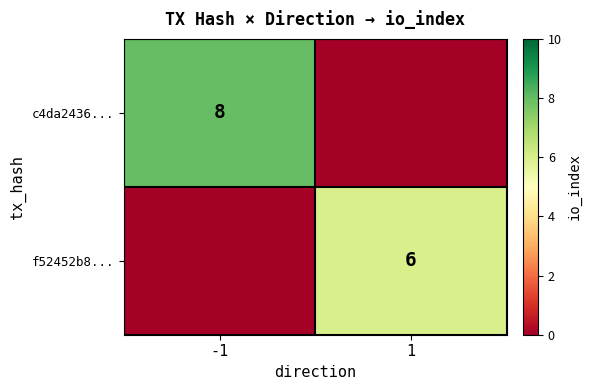

True or false: c4da2436... has a value of 8 at -1.

True